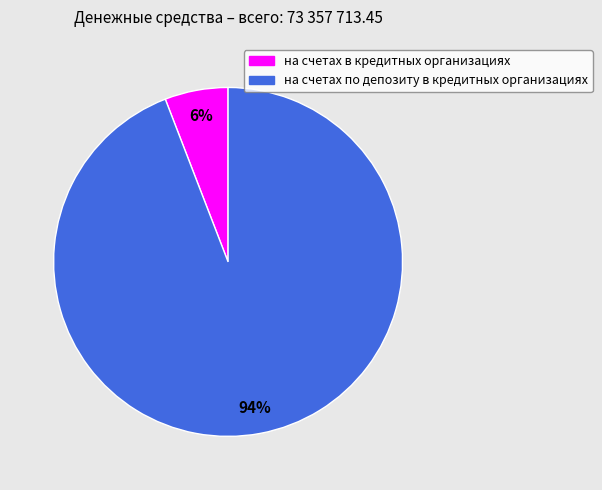

The на счетах по депозиту в кредитных организациях slice represents 99% of the pie. True or false?

False